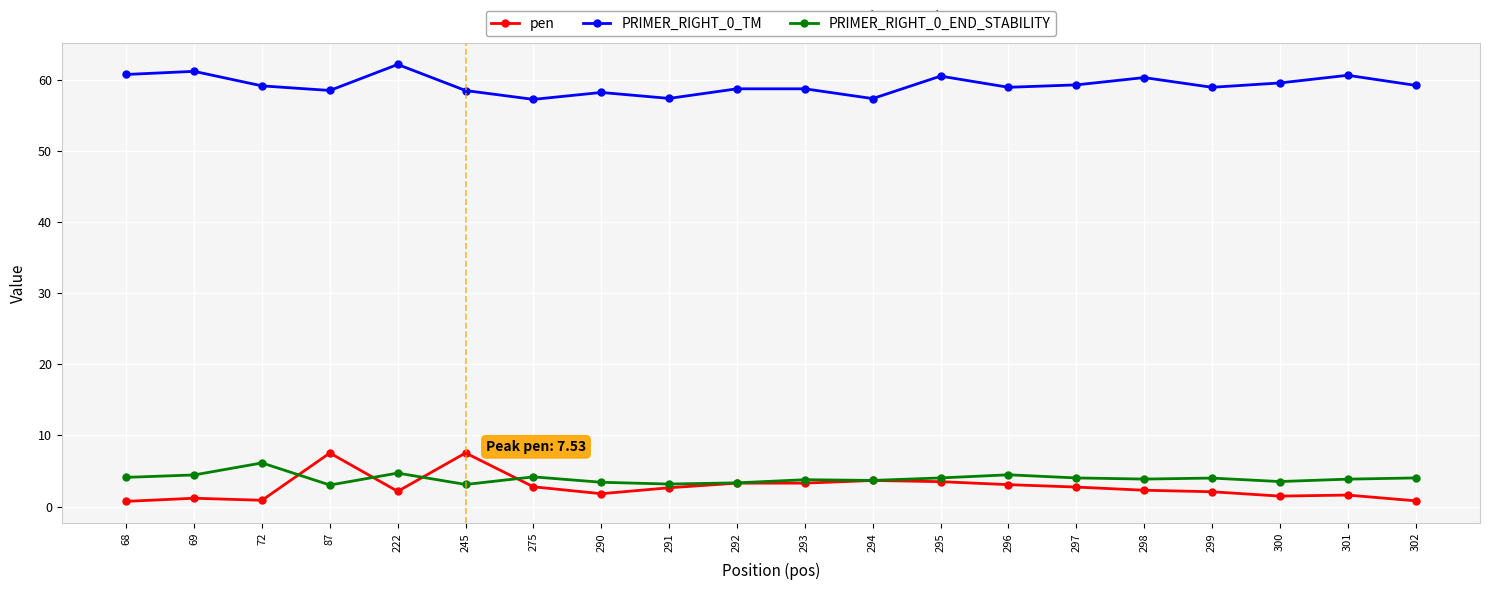

True or false: PRIMER_RIGHT_0_TM has more than 0 interior local peaks.

True